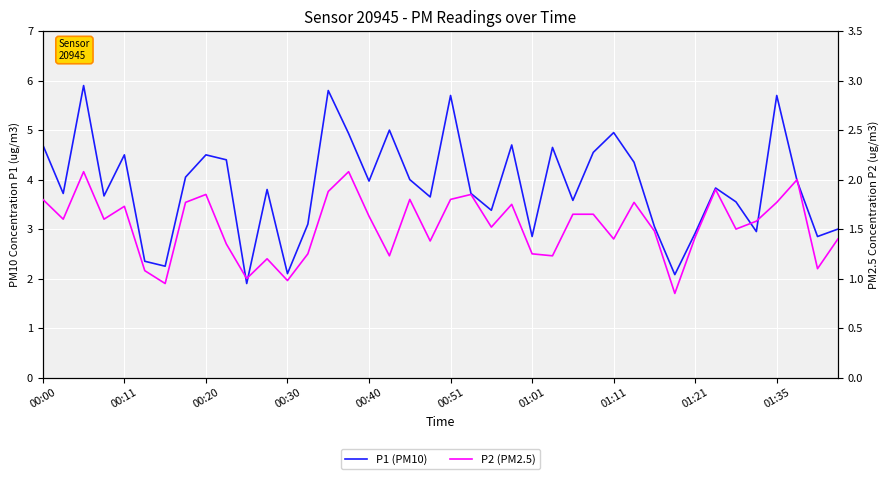

How many data points in P1 (PM10) are above 3?

30